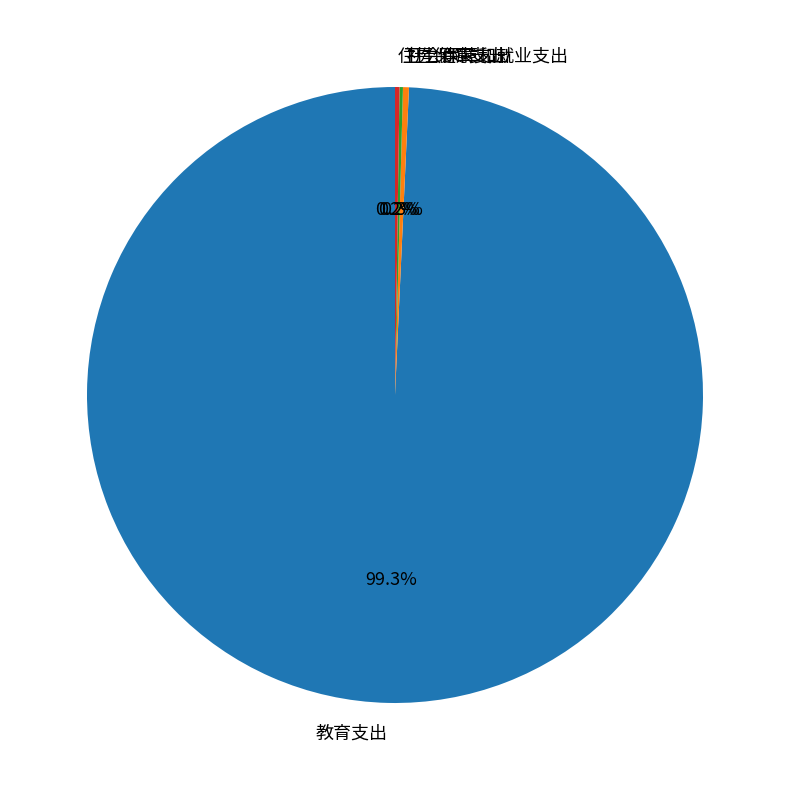

True or false: 教育支出 accounts for 89% of the total.

False